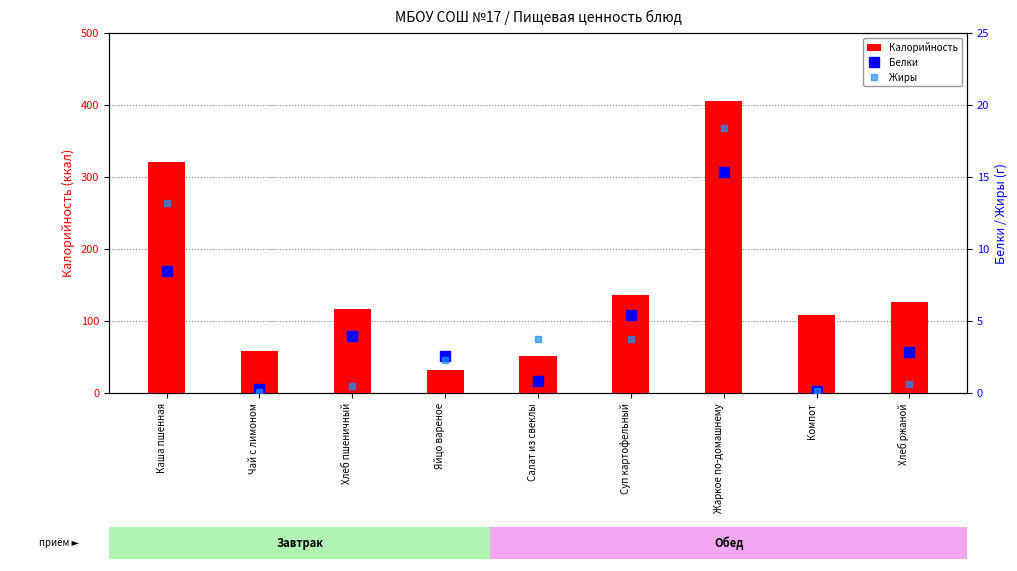

At how many categories does at least one series exceed 98?

6